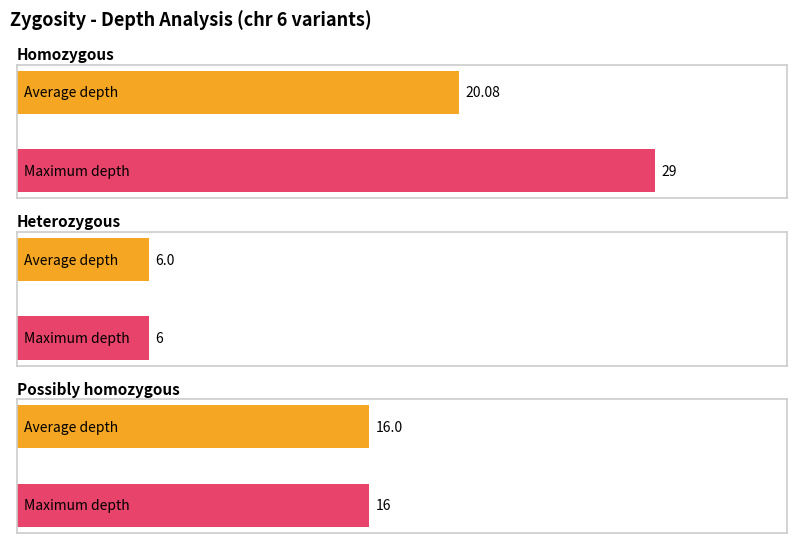

Does the chart contain stacked bars?

No